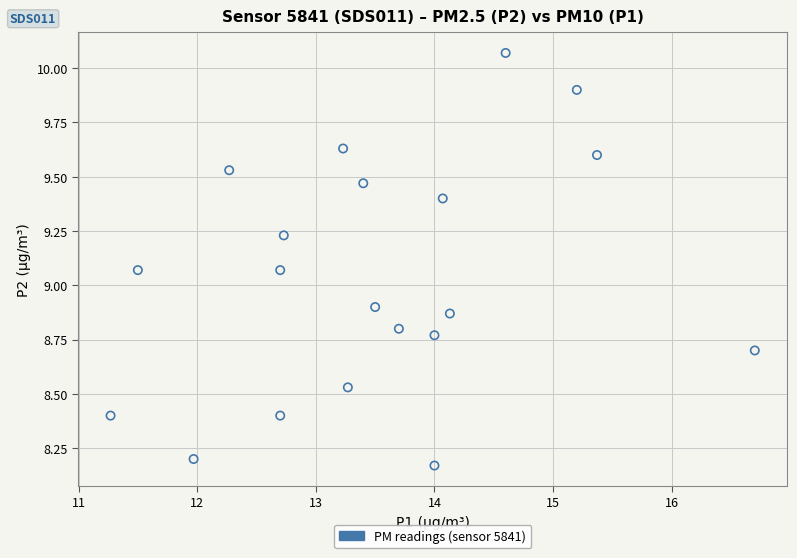

What is the range of X values (max minus min)?

5.4